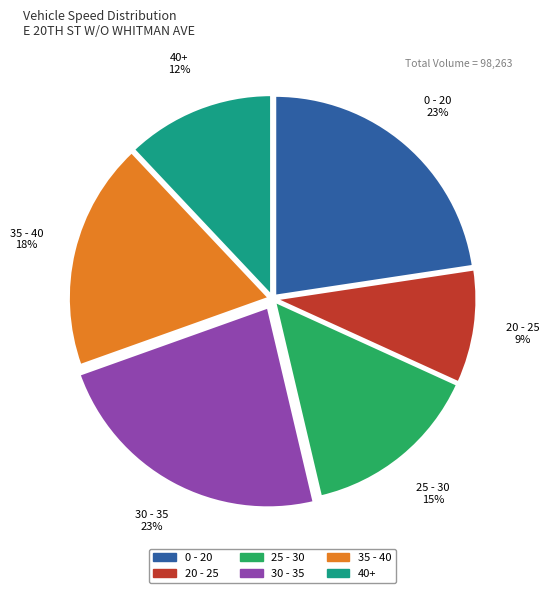

Count the number of slices in the pie.

6